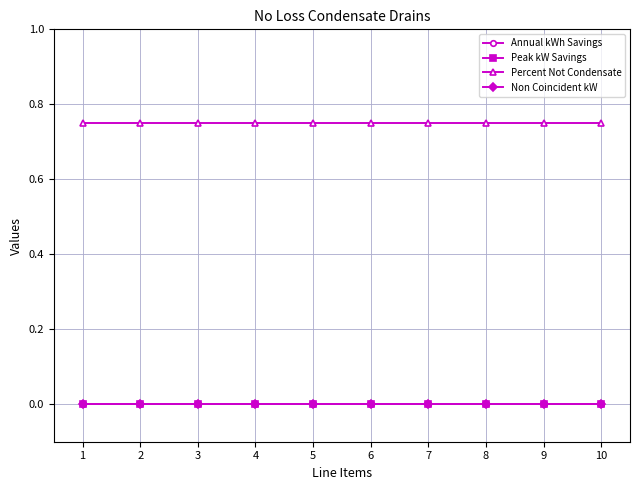

Reading left to right, extract all data points from this chart.

Annual kWh Savings: 0.0	0.0	0.0	0.0	0.0	0.0	0.0	0.0	0.0	0.0
Peak kW Savings: 0.0	0.0	0.0	0.0	0.0	0.0	0.0	0.0	0.0	0.0
Percent Not Condensate: 0.8	0.8	0.8	0.8	0.8	0.8	0.8	0.8	0.8	0.8
Non Coincident kW: 0.0	0.0	0.0	0.0	0.0	0.0	0.0	0.0	0.0	0.0